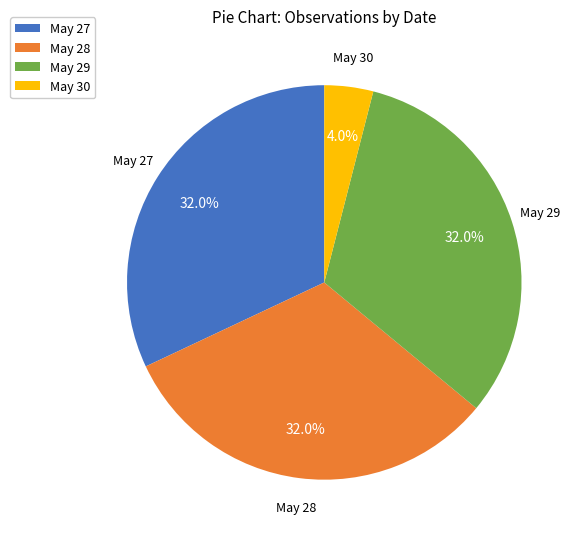

The May 29 slice represents 41% of the pie. True or false?

False